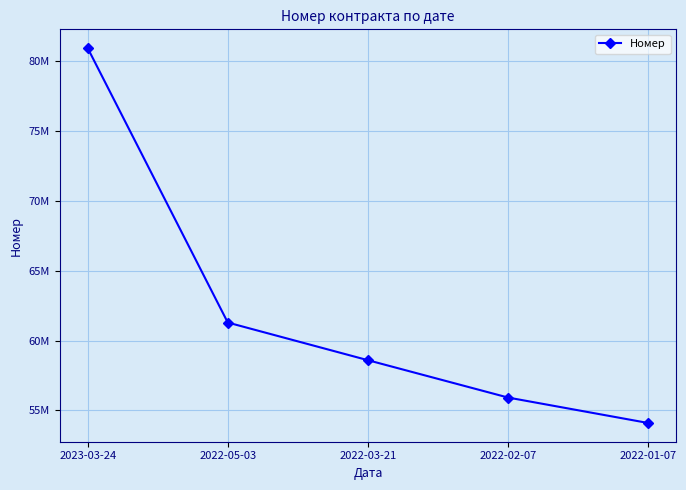

Does the chart have visible grid lines?

Yes